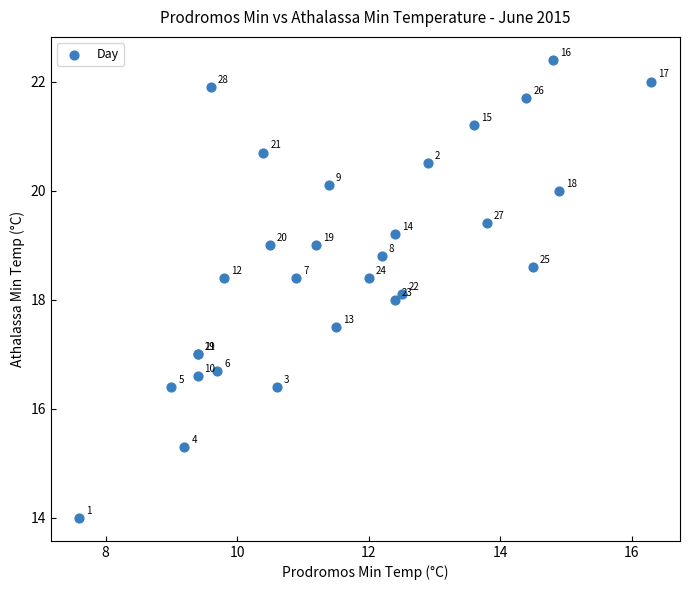

What Y value in the scatter plot is closest to 18?

18.0